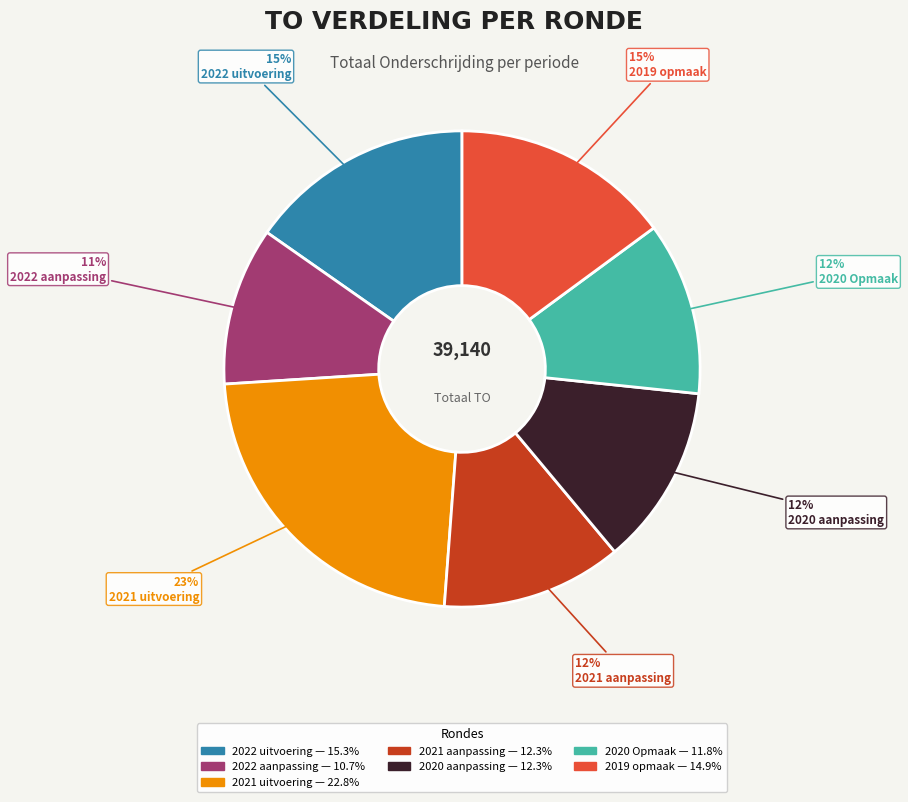

Which has a higher value, 2021 uitvoering or 2019 opmaak?

2021 uitvoering